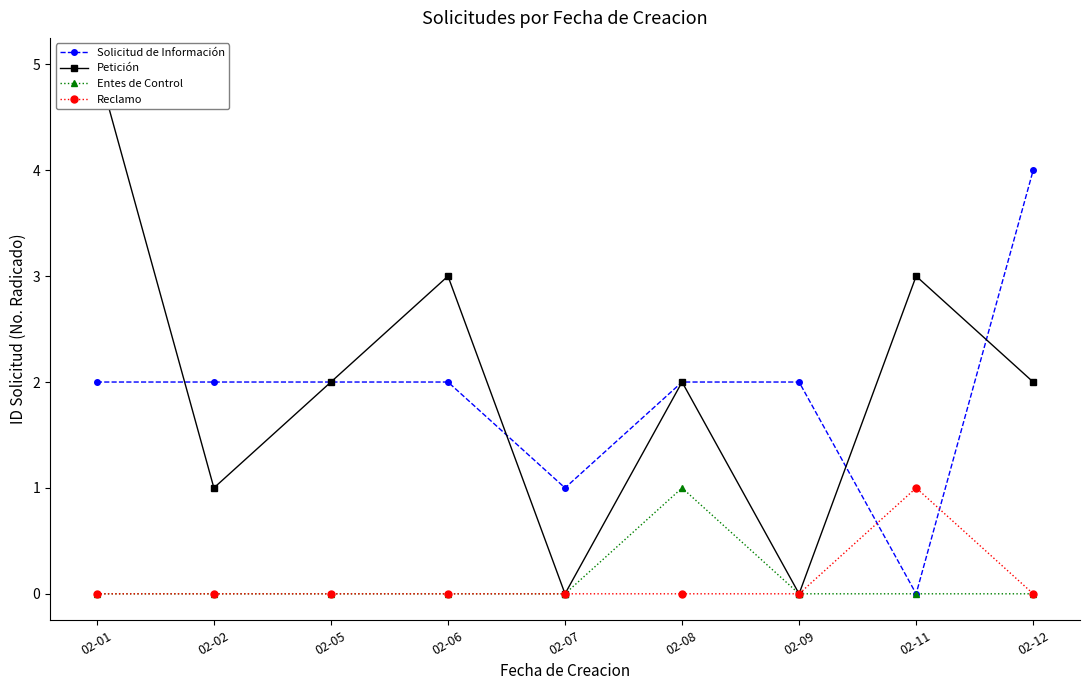

Which series has the largest total across all categories?

Petición